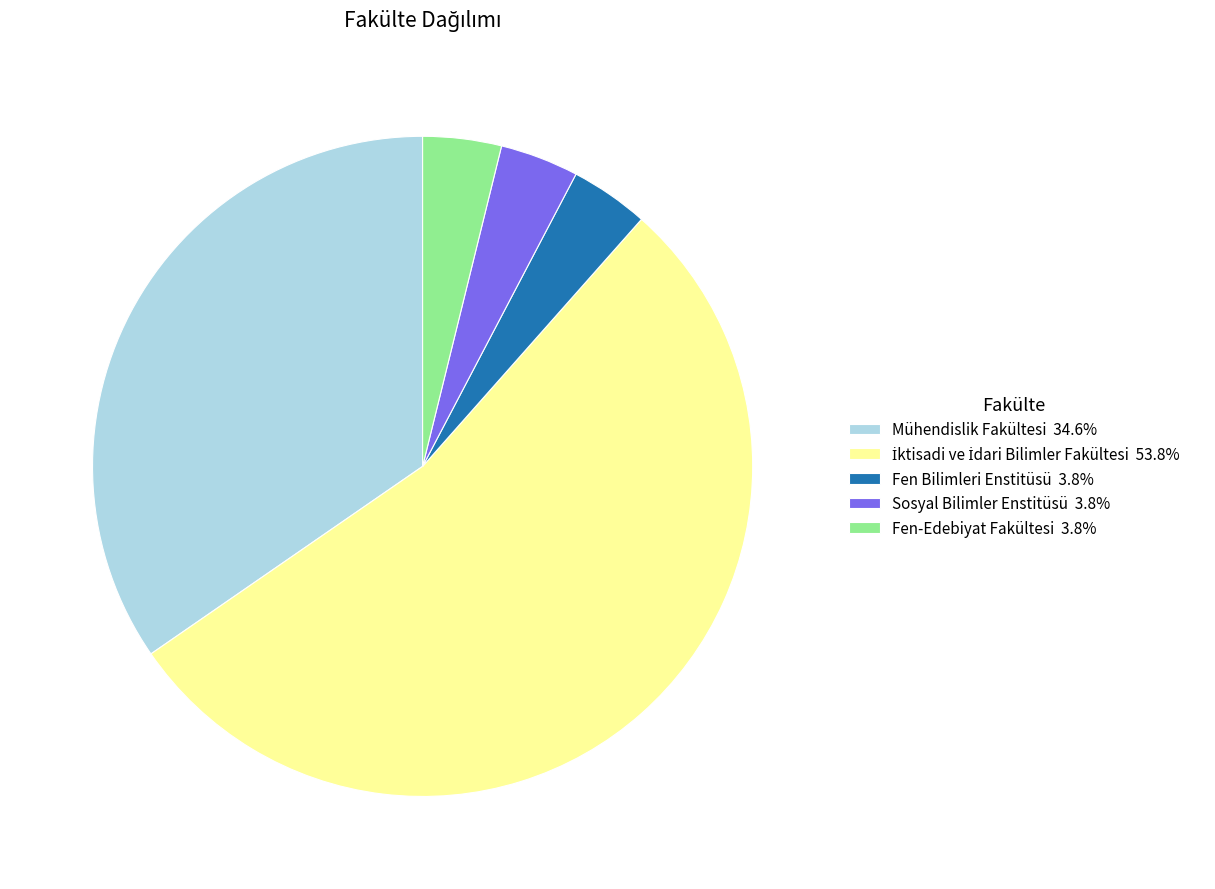

Is there a majority slice in this chart?

Yes